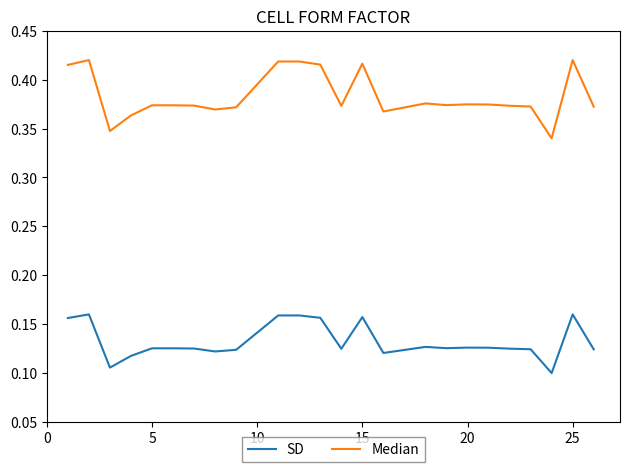

How many Median values are between 0 and 1?

24